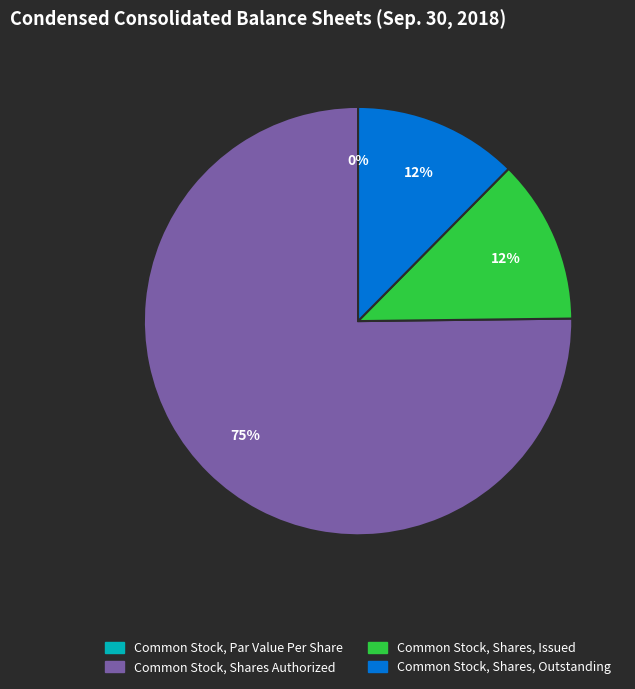

To the nearest percent, what is the average slice percentage?

25%